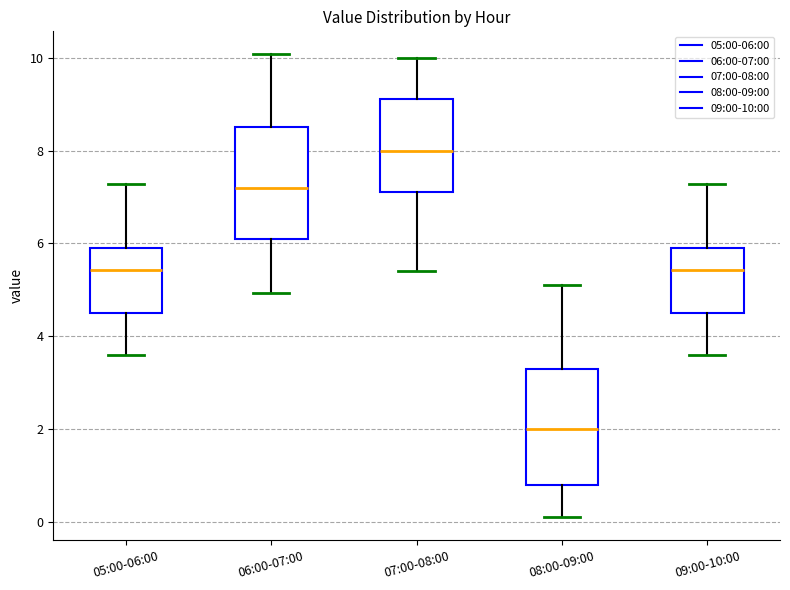

Which box's median line is the lowest?

08:00-09:00